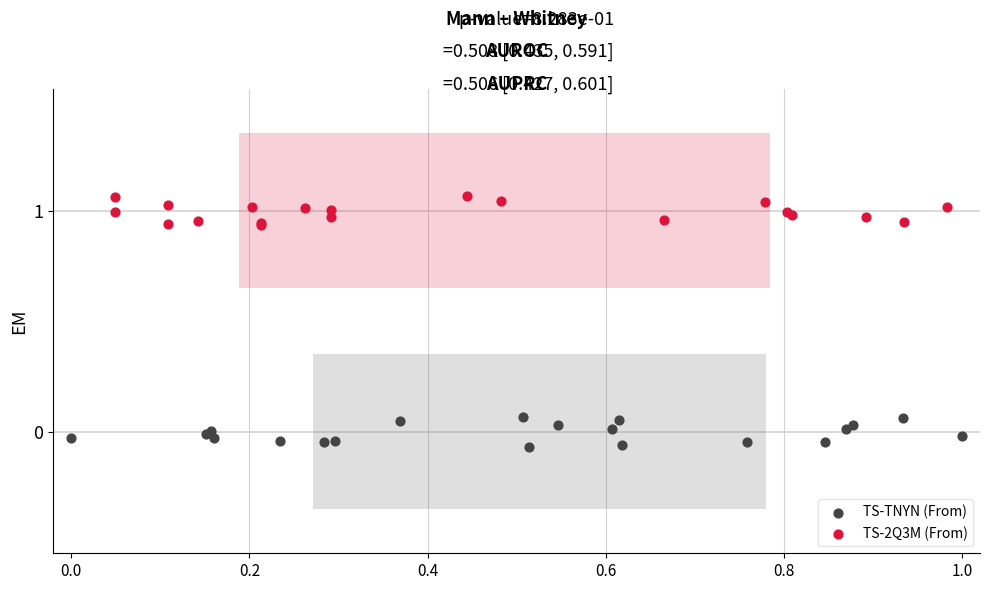

Which series contains the highest Y value?

TS-2Q3M (From)